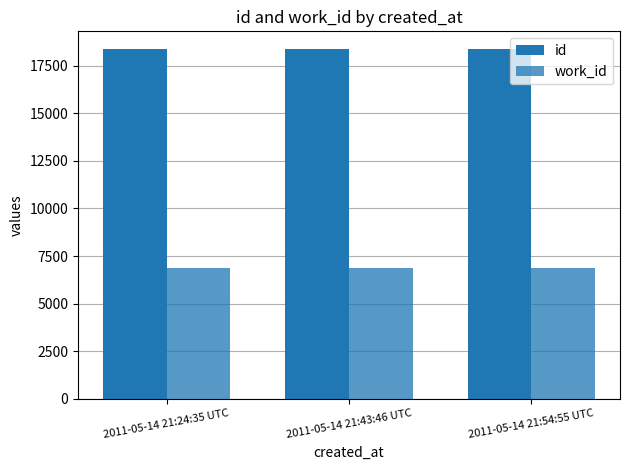

At 2011-05-14 21:43:46 UTC, list the series in order from smallest to largest.

work_id, id